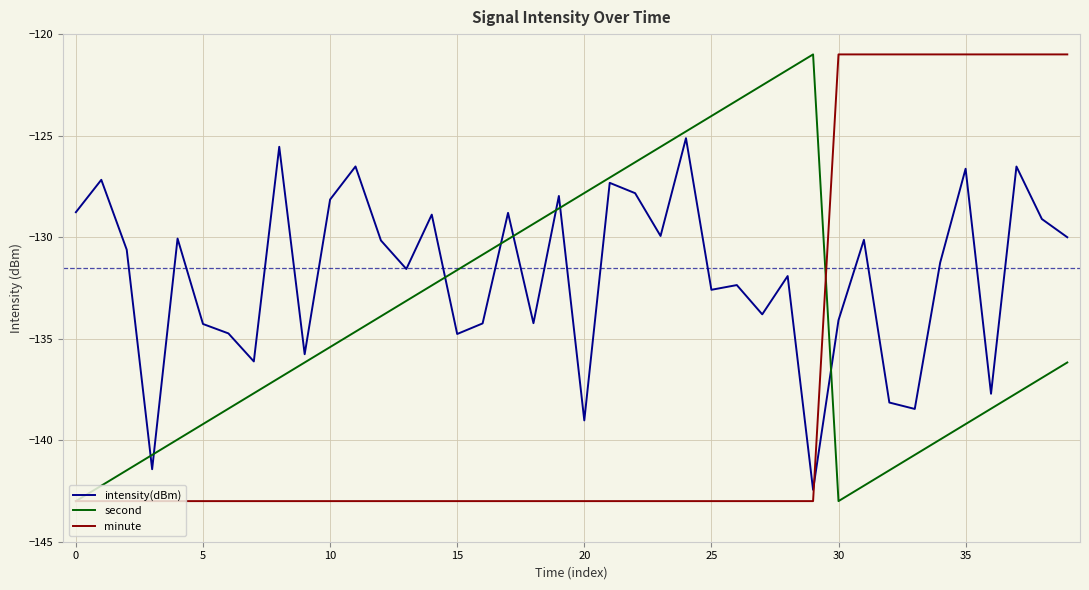

What is the maximum value shown in the chart?

-121.0